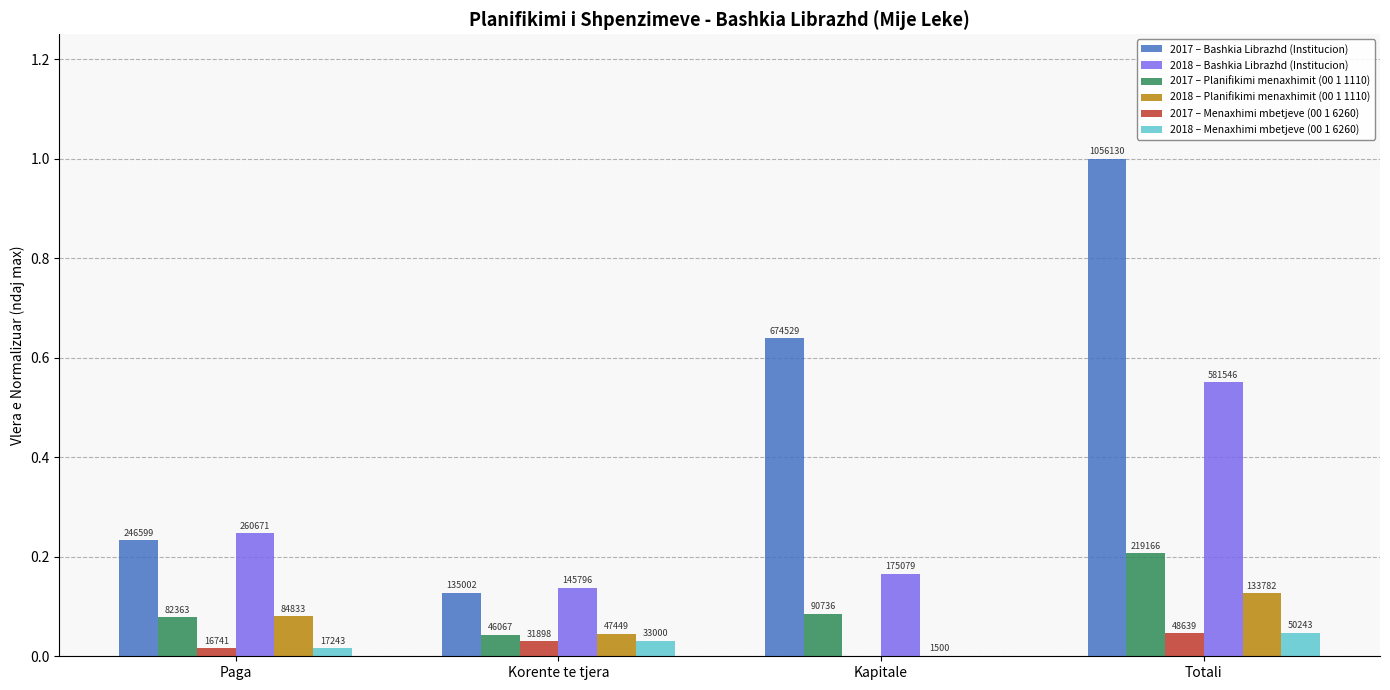

Does the chart contain stacked bars?

No